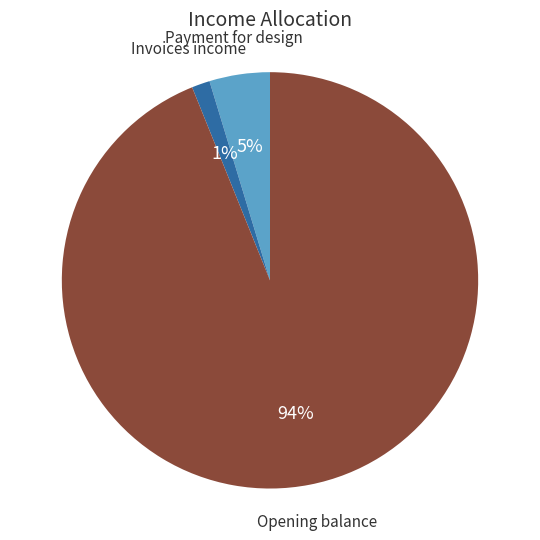

Does any single category account for the majority?

Yes